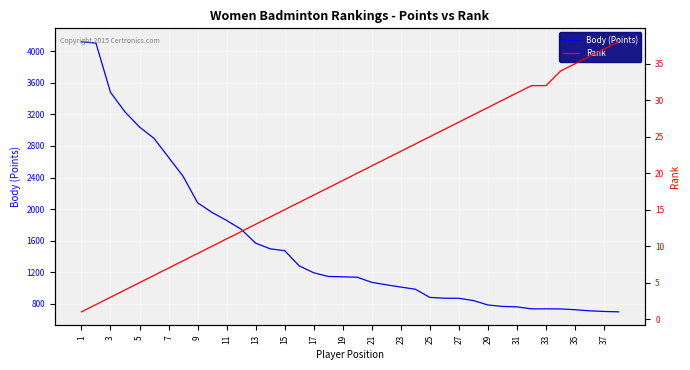

The value of Body (Points) at 1 is 2632. True or false?

False